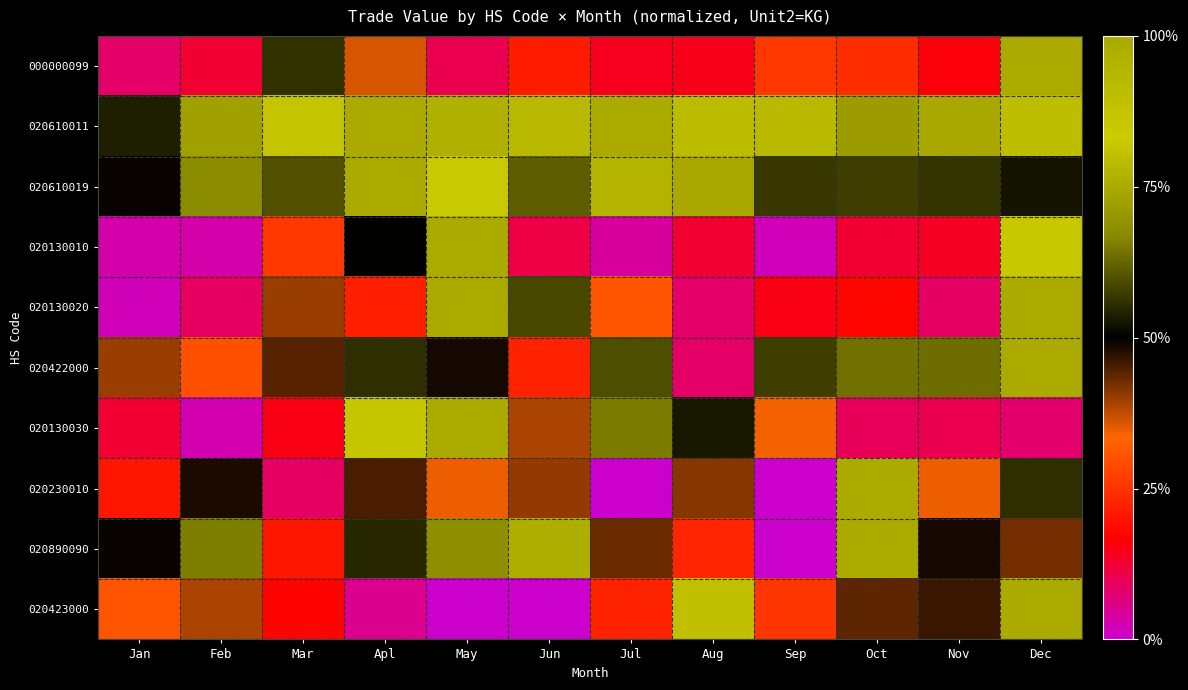

Rank the series at Sep from lowest to highest value.

020230010, 020890090, 020130010, 020130020, 020423000, 000000099, 020130030, 020610019, 020422000, 020610011